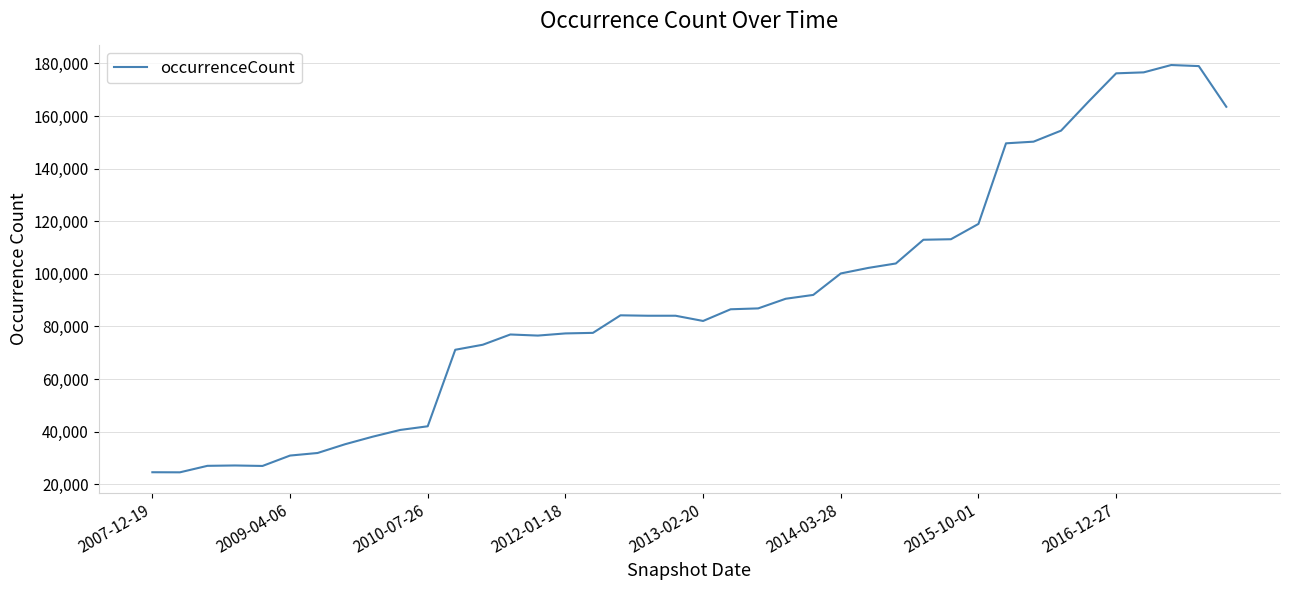

What is the sum of all values?

3637996